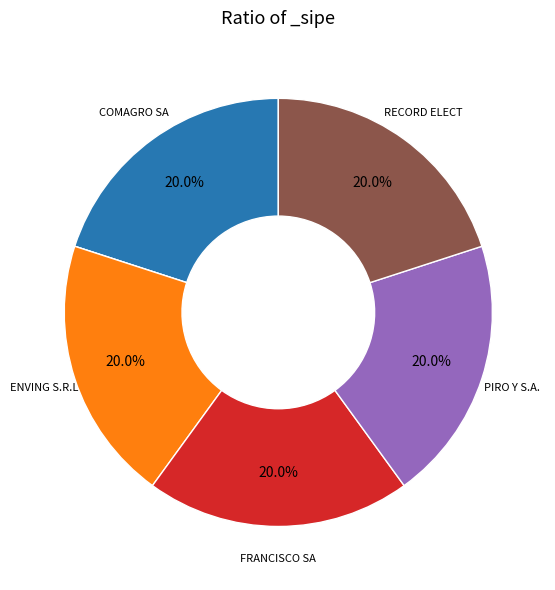

Does any single category account for the majority?

No